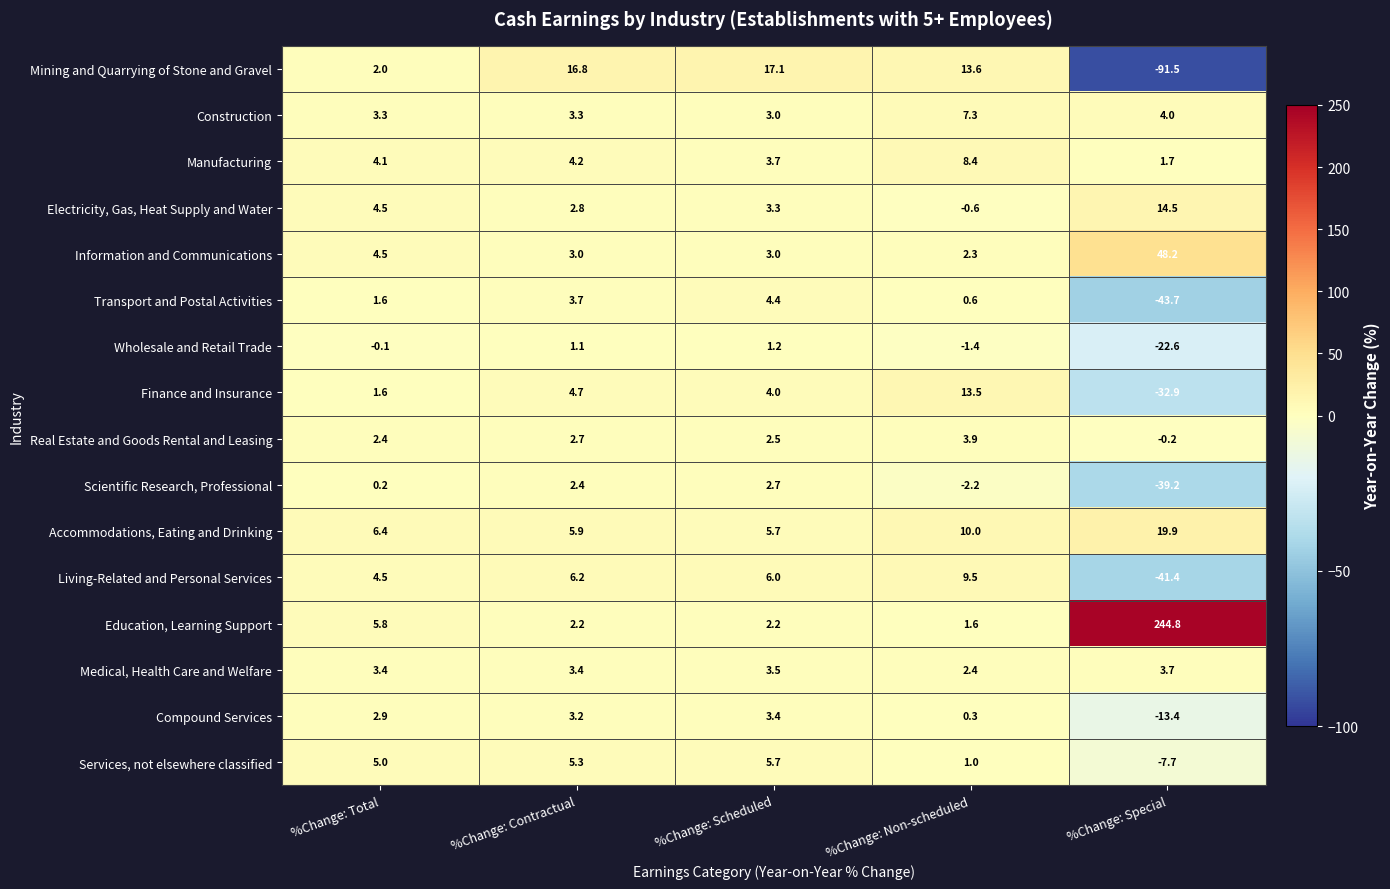

At which category is the sum across all series the highest?

%Change: Scheduled